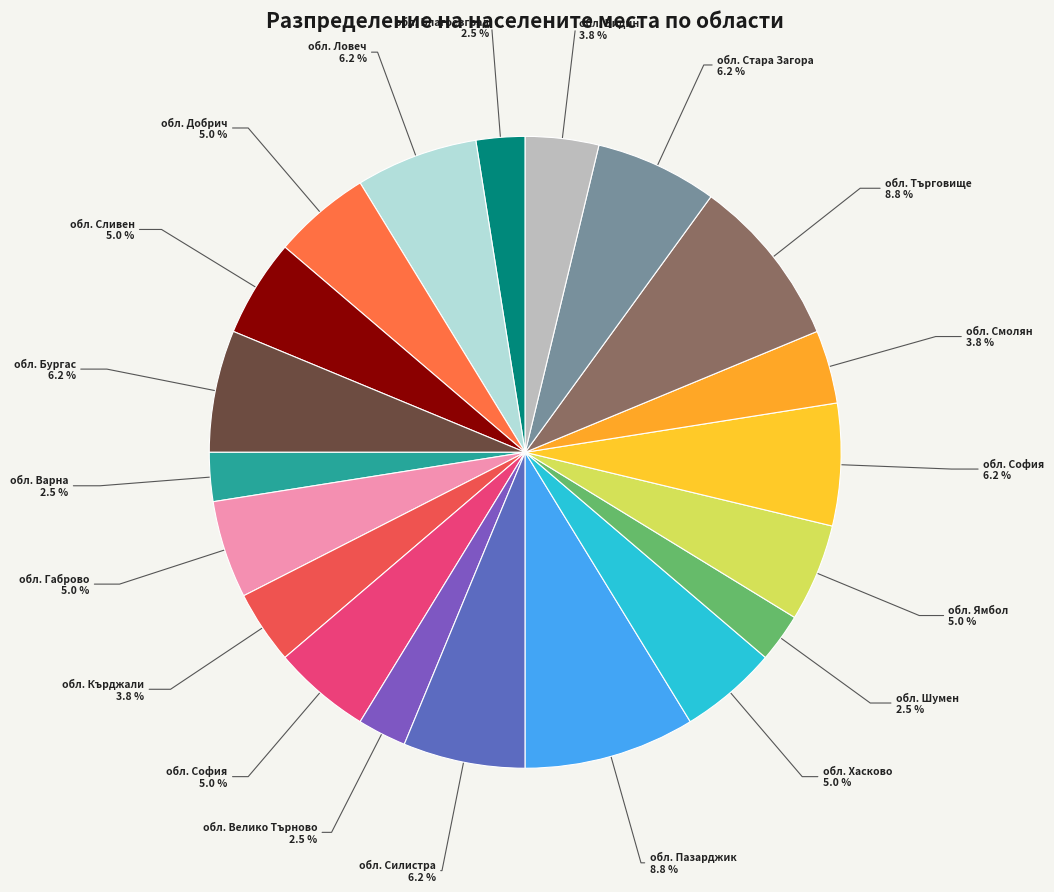

Which category has the biggest portion of the pie?

обл. Пазарджик (PAZ)